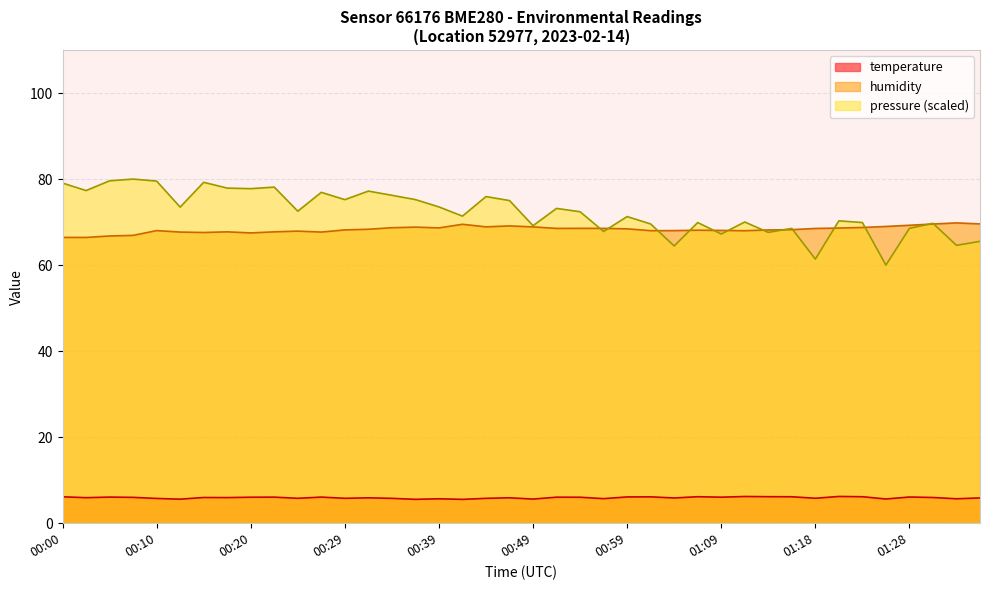

Is it true that pressure (scaled) equals 23.6 at 01:18?

False